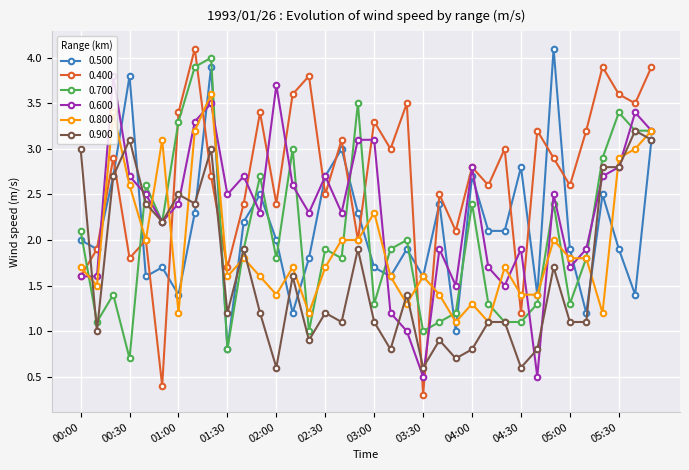

Reading right to left, transcribe all the data shown in this chart.

0.500: 3.1	1.4	1.9	2.5	1.2	1.9	4.1	1.4	2.8	2.1	2.1	2.7	1.0	2.4	1.6	1.9	1.6	1.7	2.3	3.0	2.7	1.8	1.2	2.0	2.5	2.2	0.8	3.9	2.3	1.4	1.7	1.6	3.8	2.7	1.9	2.0
0.400: 3.9	3.5	3.6	3.9	3.2	2.6	2.9	3.2	1.2	3.0	2.6	2.8	2.1	2.5	0.3	3.5	3.0	3.3	2.0	3.1	2.5	3.8	3.6	2.4	3.4	2.4	1.7	2.7	4.1	3.4	0.4	2.0	1.8	2.9	1.9	1.6
0.700: 3.2	3.2	3.4	2.9	1.8	1.3	2.4	1.3	1.1	1.1	1.3	2.4	1.2	1.1	1.0	2.0	1.9	1.3	3.5	1.8	1.9	1.0	3.0	1.8	2.7	1.9	0.8	4.0	3.9	3.3	2.2	2.6	0.7	1.4	1.1	2.1
0.600: 3.2	3.4	2.8	2.7	1.9	1.7	2.5	0.5	1.9	1.5	1.7	2.8	1.5	1.9	0.5	1.0	1.2	3.1	3.1	2.3	2.7	2.3	2.6	3.7	2.3	2.7	2.5	3.5	3.3	2.4	2.2	2.5	2.7	3.8	1.6	1.6
0.800: 3.2	3.0	2.9	1.2	1.8	1.8	2.0	1.4	1.4	1.7	1.1	1.3	1.1	1.4	1.6	1.3	1.6	2.3	2.0	2.0	1.7	1.2	1.7	1.4	1.6	1.8	1.6	3.6	3.2	1.2	3.1	2.0	2.6	3.4	1.5	1.7
0.900: 3.1	3.2	2.8	2.8	1.1	1.1	1.7	0.8	0.6	1.1	1.1	0.8	0.7	0.9	0.6	1.4	0.8	1.1	1.9	1.1	1.2	0.9	1.6	0.6	1.2	1.9	1.2	3.0	2.4	2.5	2.2	2.4	3.1	2.7	1.0	3.0